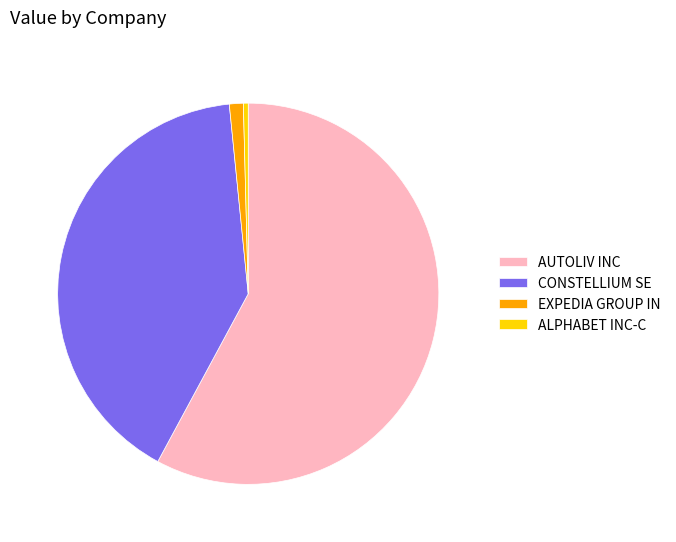

Rank the categories by value from highest to lowest.

AUTOLIV INC, CONSTELLIUM SE, EXPEDIA GROUP IN, ALPHABET INC-C